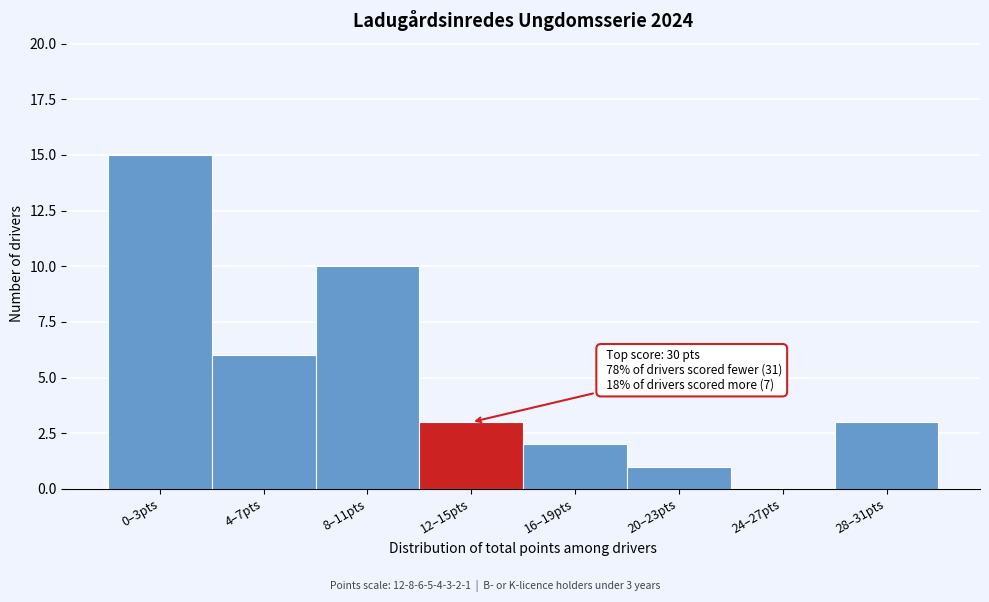

Reading right to left, list all the values displayed in this chart.

28–31pts=3	24–27pts=0	20–23pts=1	16–19pts=2	12–15pts=3	8–11pts=10	4–7pts=6	0–3pts=15